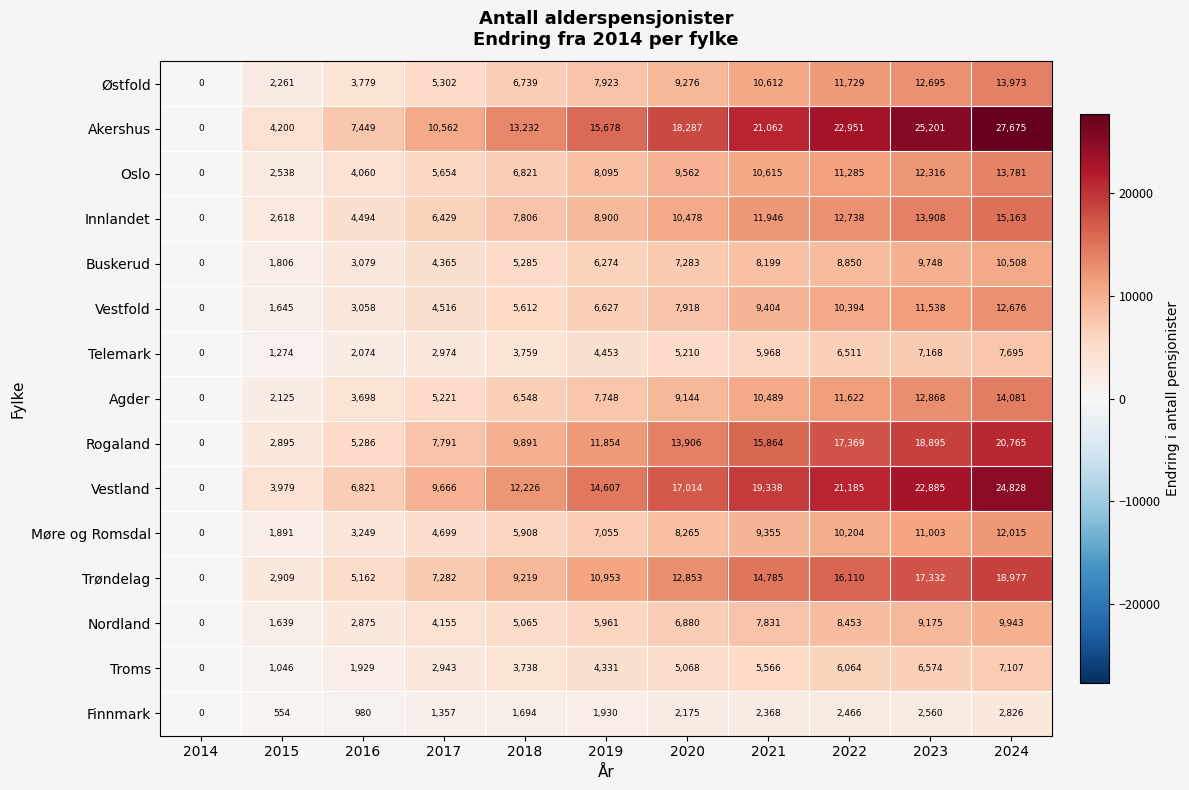

Which label corresponds to the largest value in the chart?

2024